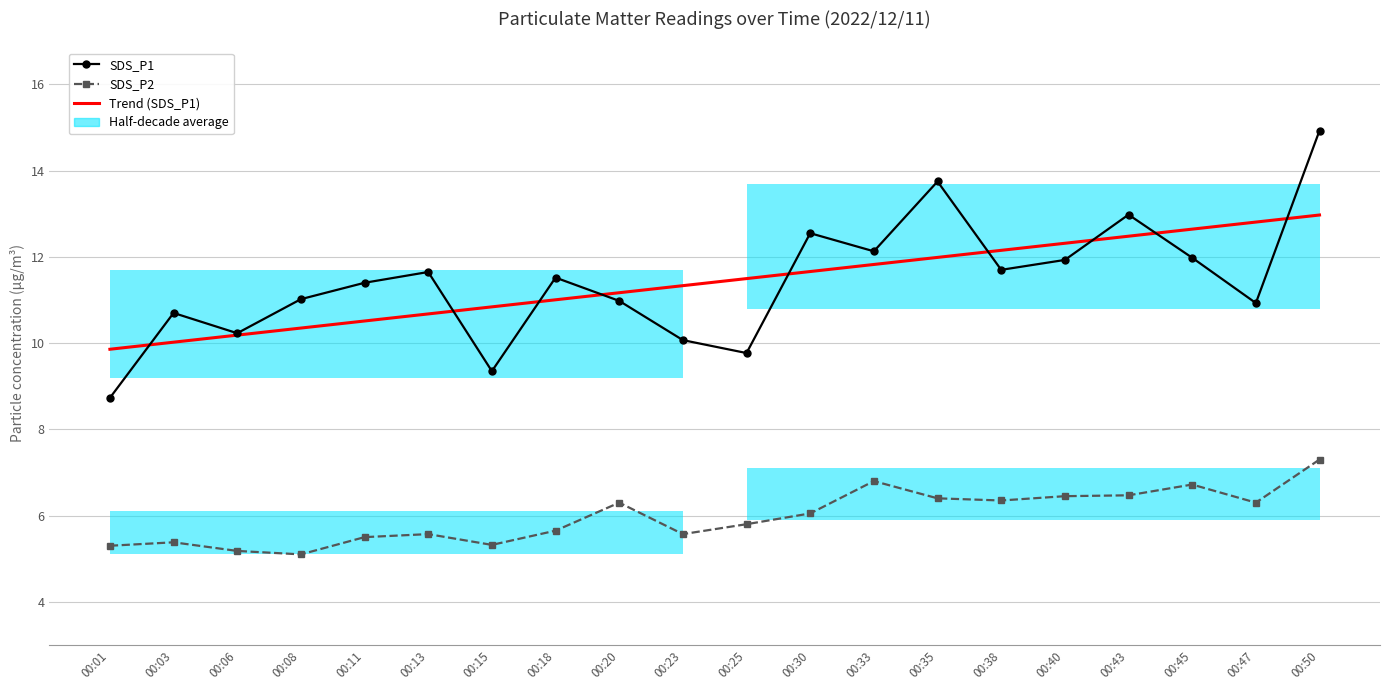

Which label corresponds to the smallest value in the chart?

00:08